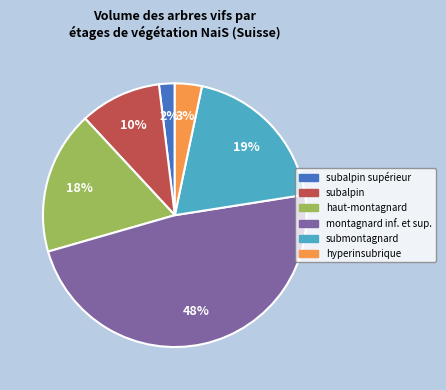

To the nearest percent, what is the average slice percentage?

17%